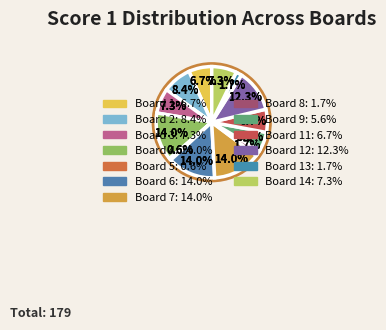

Count the number of slices in the pie.

14